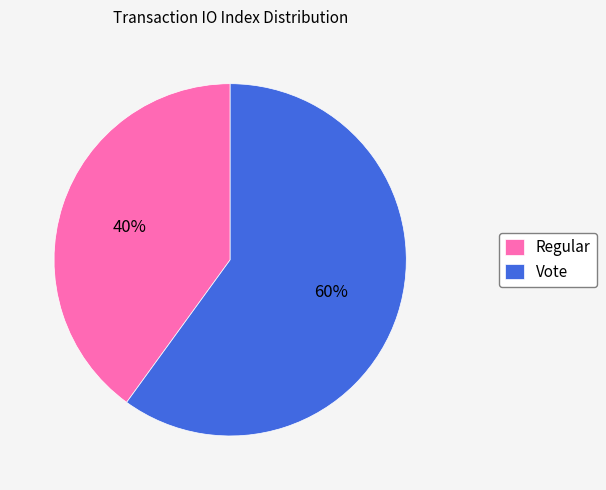

Which category accounts for the majority?

Vote